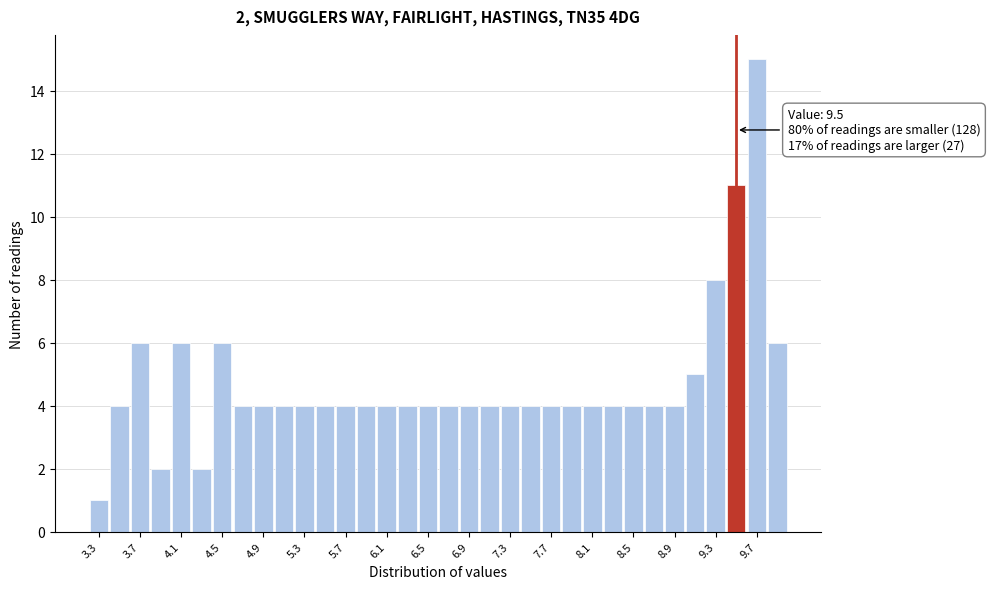

Over which range of the x-axis is the bar tallest?

9.6 to 9.8